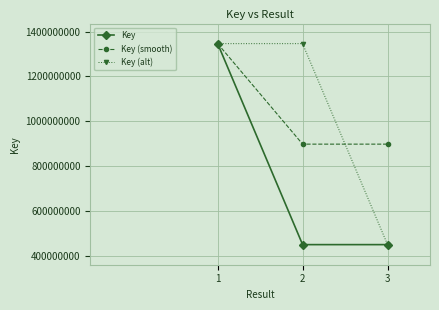

At how many categories does at least one series exceed 1214470634?

2